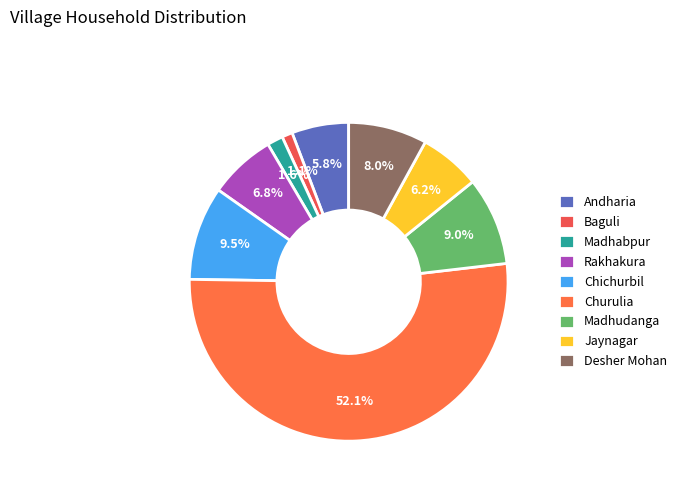

Is it true that Rakhakura is 1% of the pie?

False